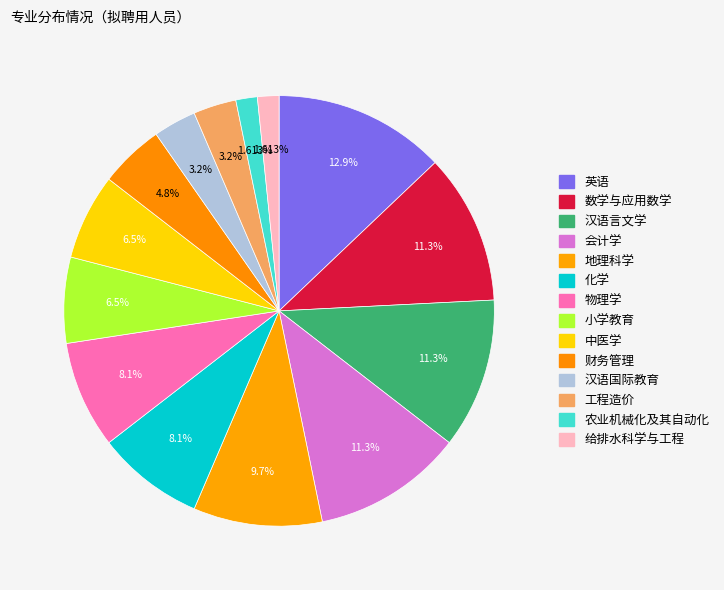

What percentage do 给排水科学与工程 and 农业机械化及其自动化 together represent?

3.2%